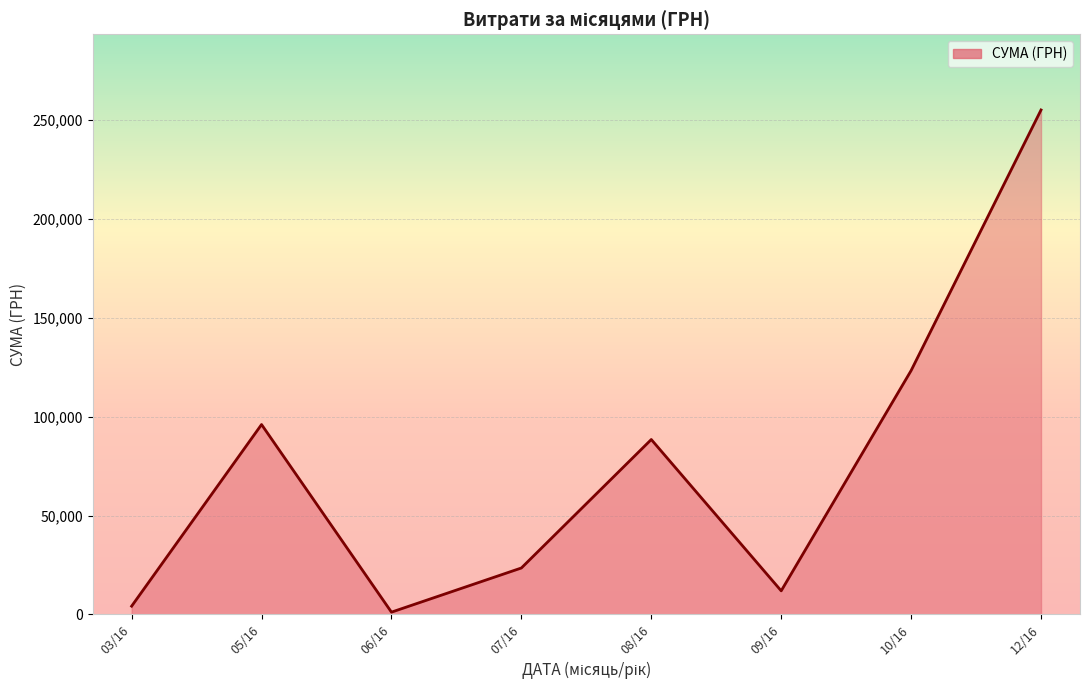

What is the smallest value displayed?

1184.0